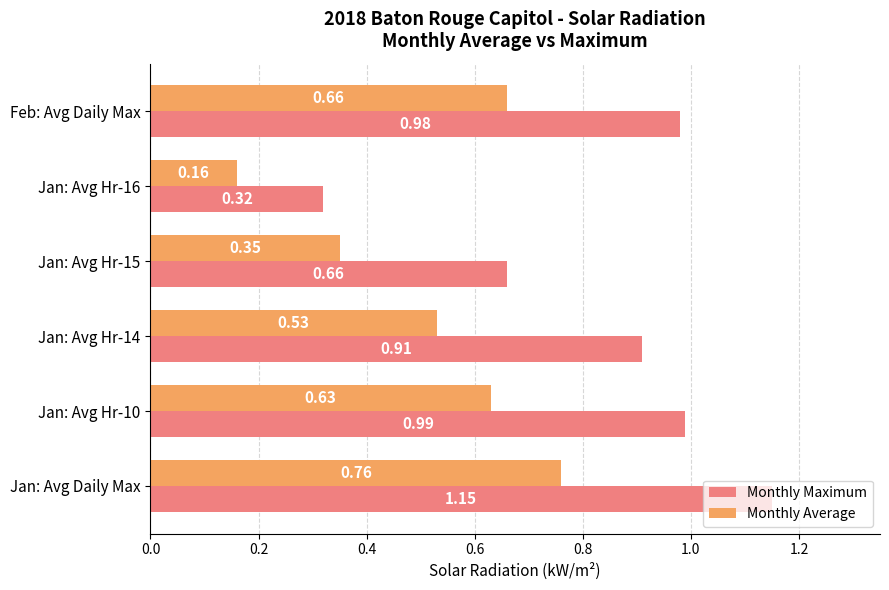

At which label is Monthly Average closest to 0?

Jan: Avg Hr-16